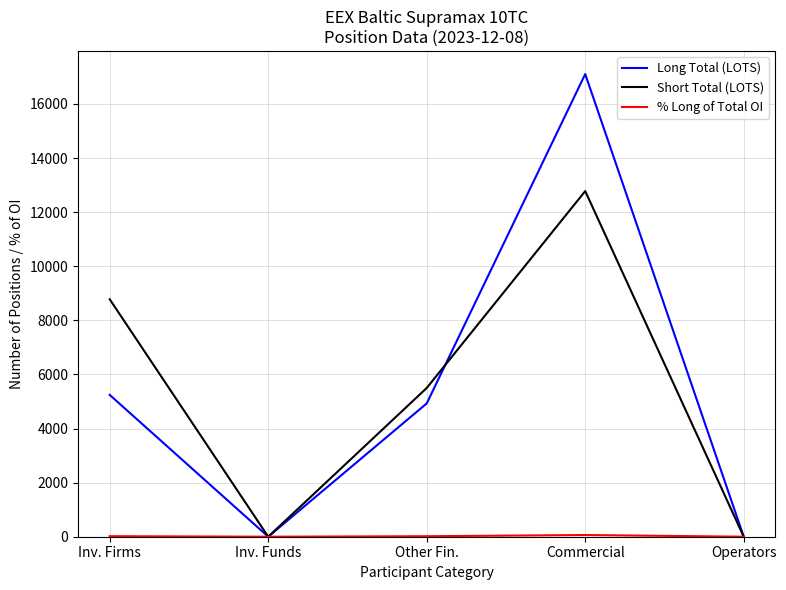

Between Other Fin. and Commercial, which series saw the biggest shift?

Long Total (LOTS)